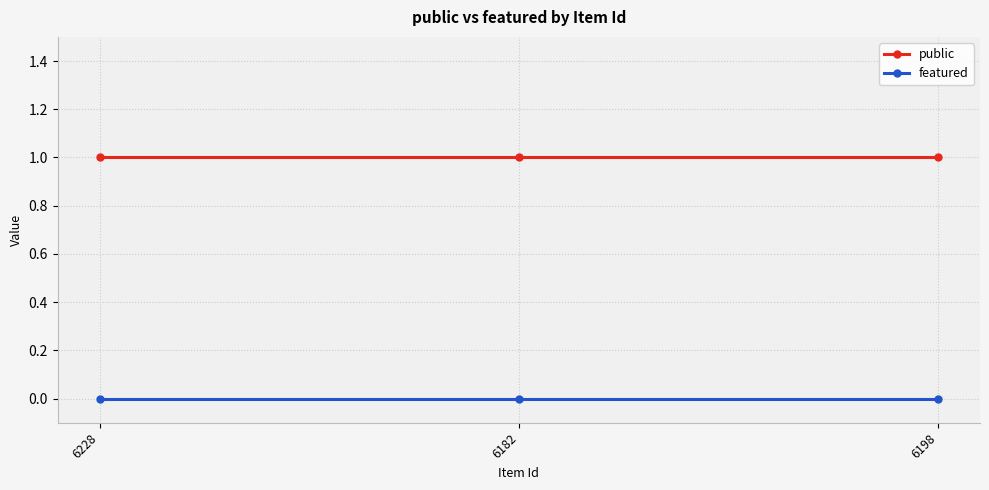

List the series in order of their peak value, lowest first.

featured, public